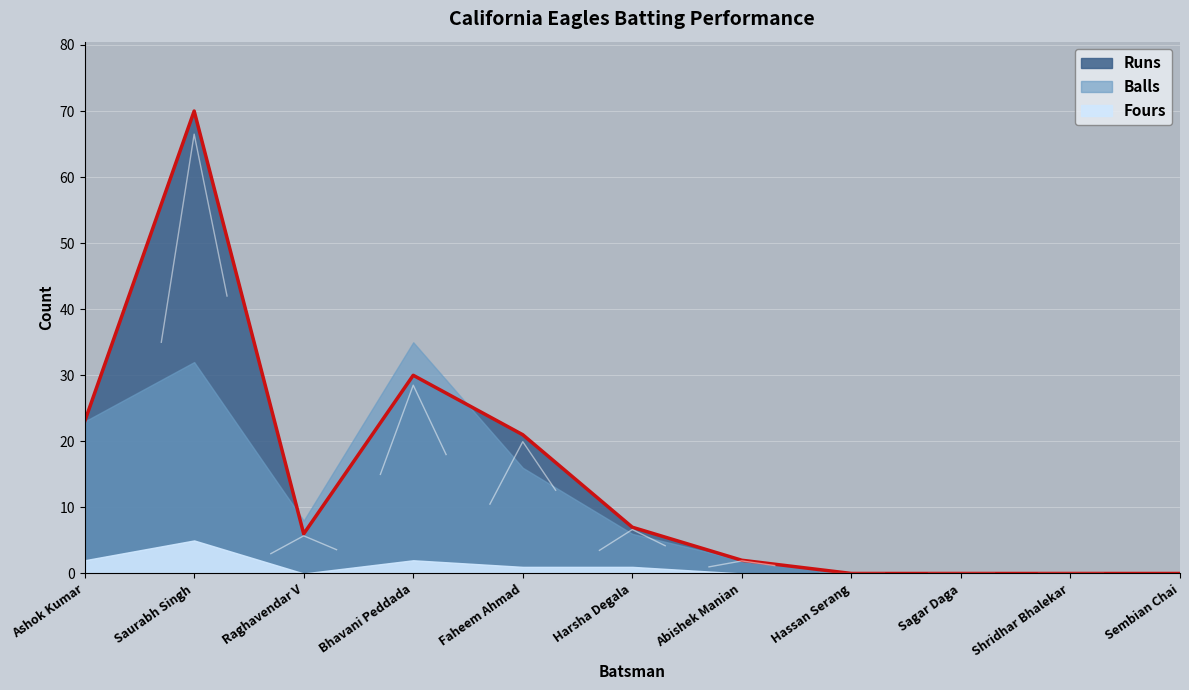

Read the Balls value at Abishek Manian.

2